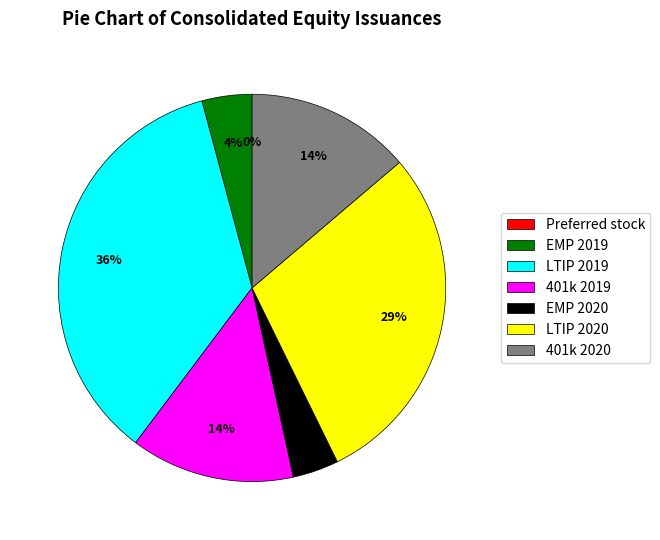

To the nearest percent, what is the average slice percentage?

14%